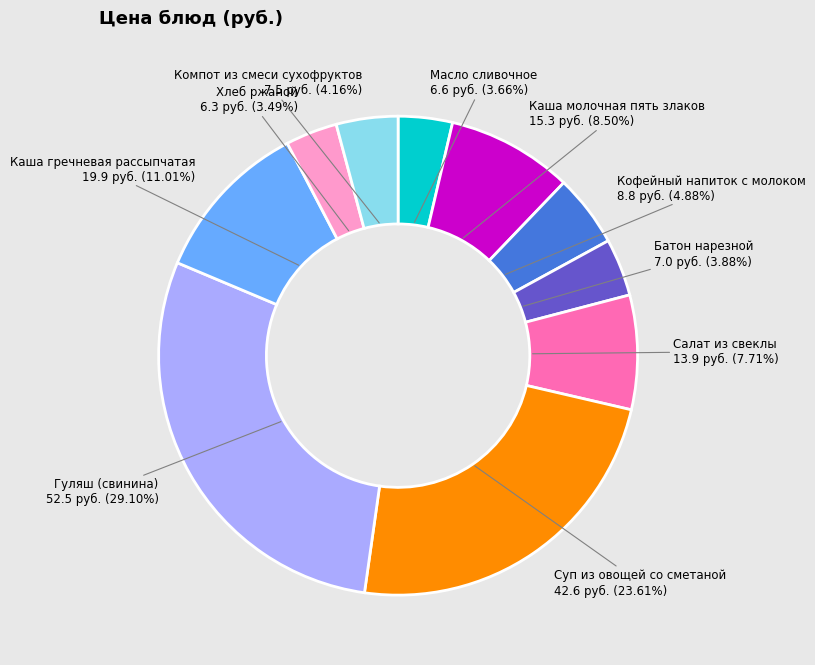

Does Кофейный напиток с молоком account for over 50% of the chart?

No